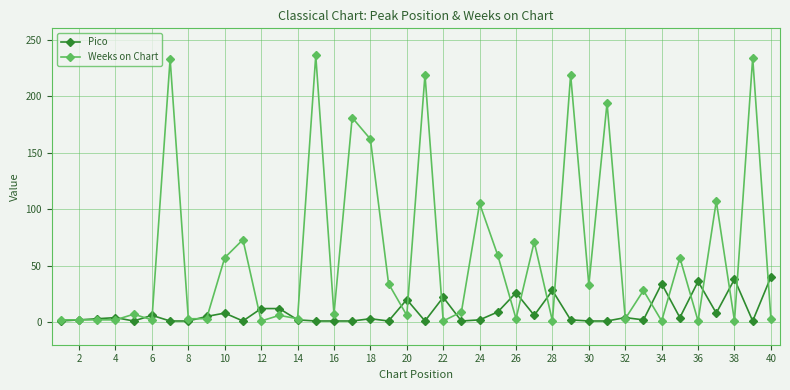

Which series has the largest range (max minus min)?

Weeks on Chart